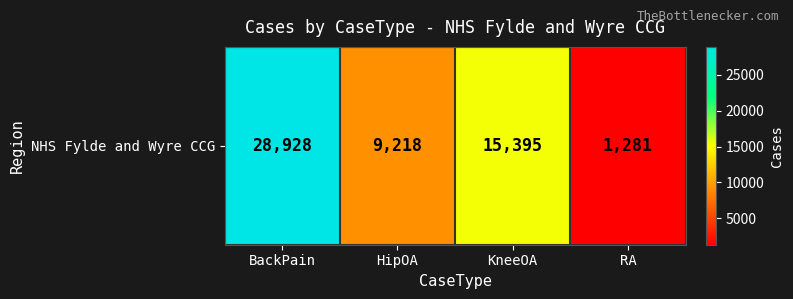

What is the smallest value displayed?

1281